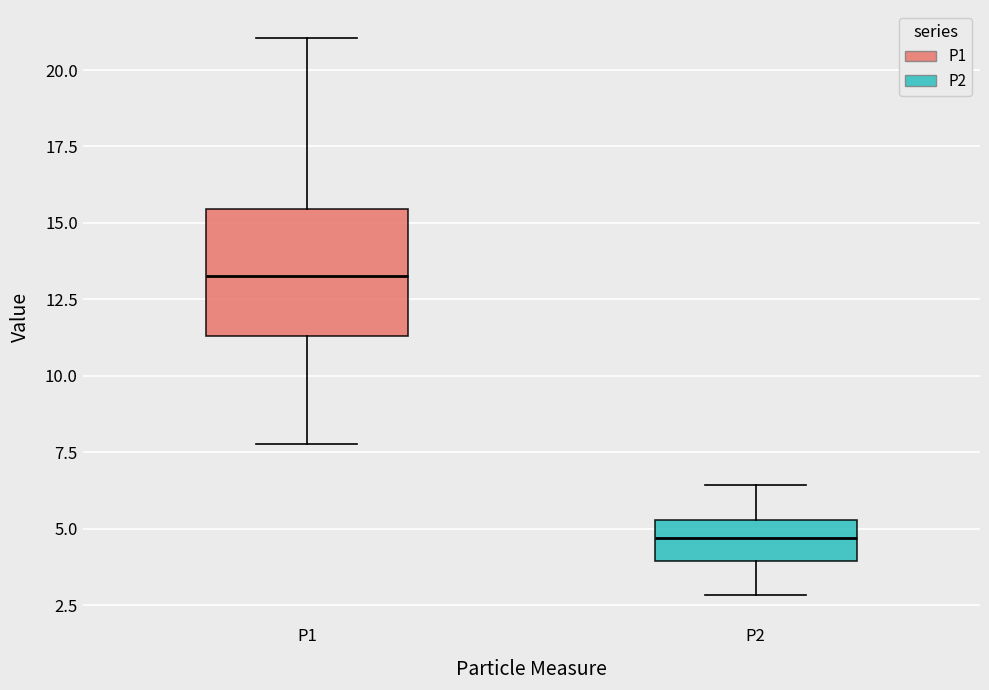

Where is the lower edge of the box for P1 on the y-axis? The values are not printed on the chart, so give them approximately, as read against the axis.

11.5